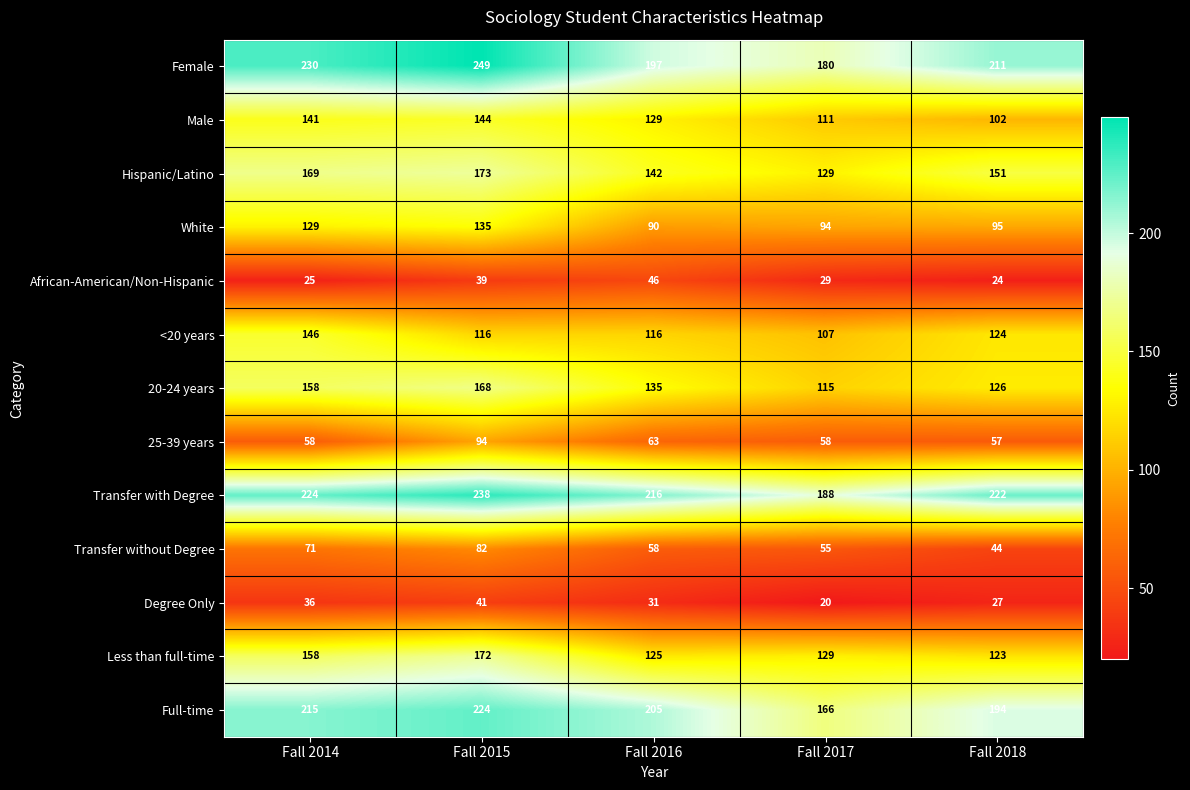

Where does the African-American/Non-Hispanic series first go above 29?

Fall 2015